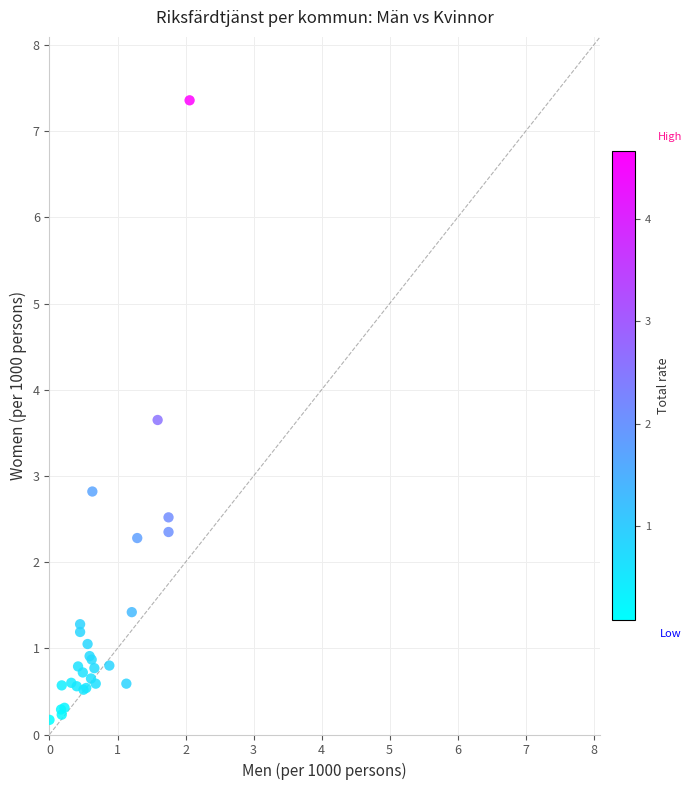

What Y value in the scatter plot is closest to 3?

2.8